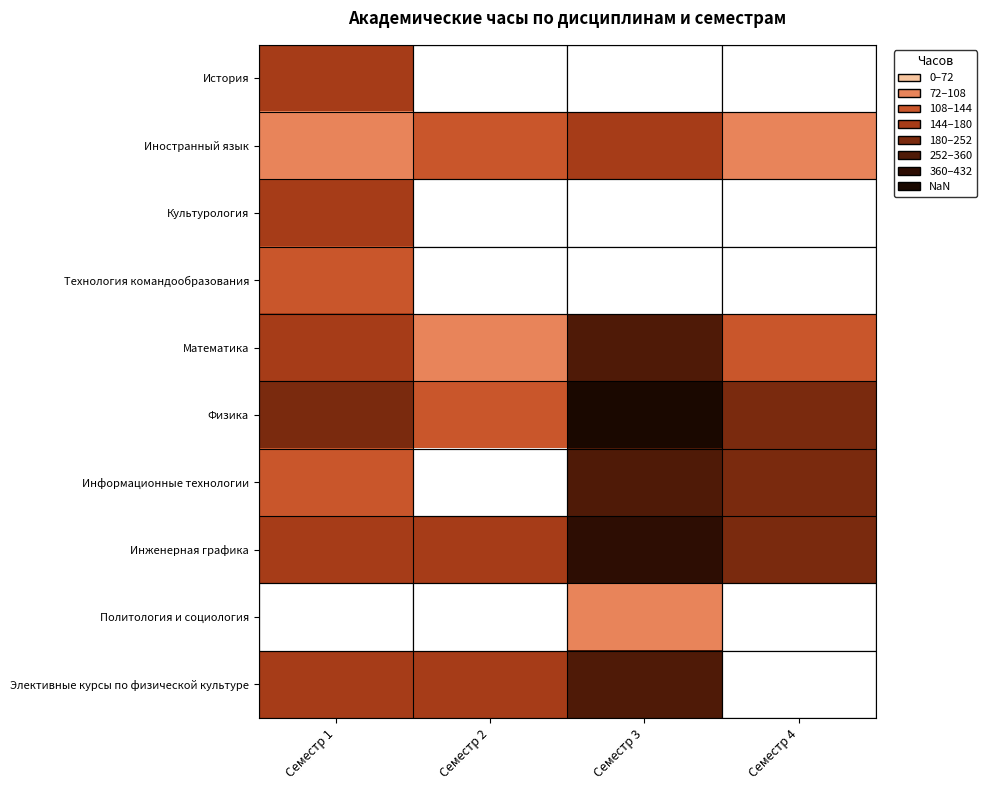

Where is Инженерная графика nearest to the value 252?

Семестр 4